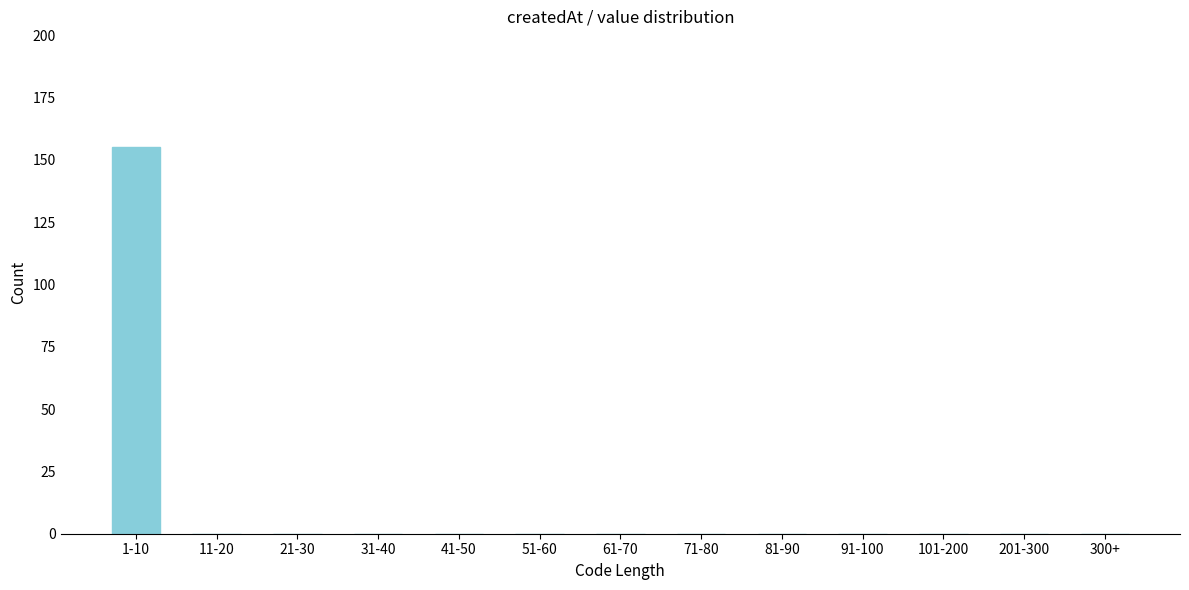

Reading right to left, transcribe all the data shown in this chart.

300+=0	201-300=0	101-200=0	91-100=0	81-90=0	71-80=0	61-70=0	51-60=0	41-50=0	31-40=0	21-30=0	11-20=0	1-10=155